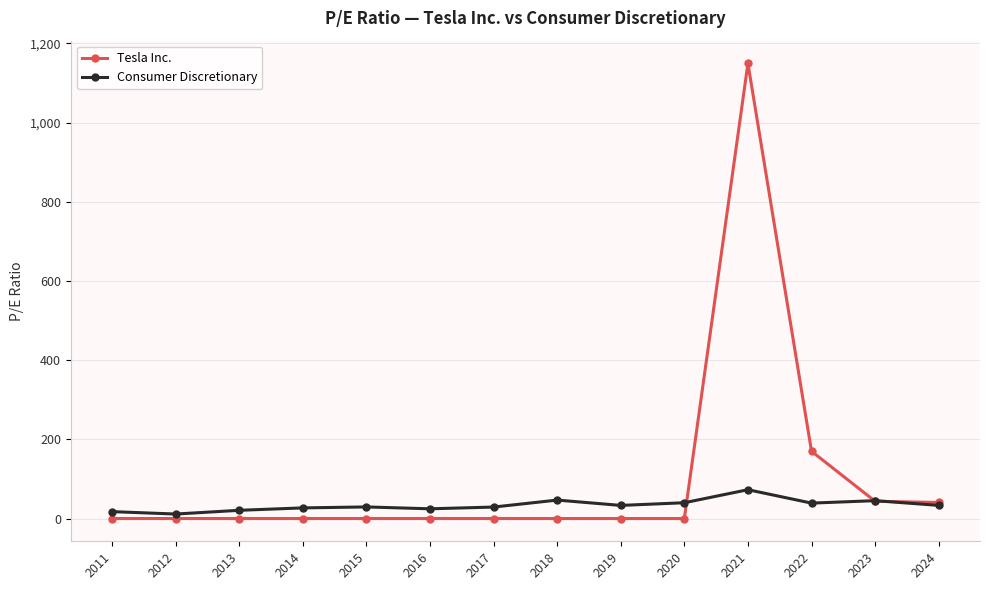

True or false: Tesla Inc. has more than 0 points higher than both neighbors.

True